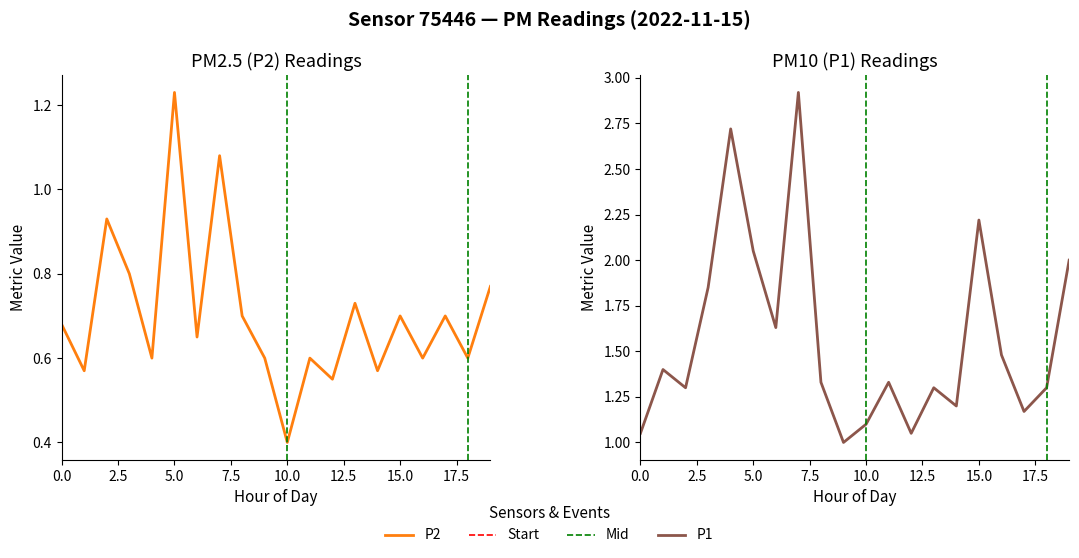

Reading left to right, transcribe all the data shown in this chart.

P1: 00:00=1.1	01:00=1.4	02:00=1.3	03:00=1.9	04:00=2.7	05:00=2.0	06:00=1.6	07:00=2.9	08:00=1.3	09:00=1.0	10:00=1.1	11:00=1.3	12:00=1.1	13:00=1.3	14:00=1.2	15:00=2.2	16:00=1.5	17:00=1.2	18:00=1.3	19:00=2.0
P2: 00:00=0.7	01:00=0.6	02:00=0.9	03:00=0.8	04:00=0.6	05:00=1.2	06:00=0.7	07:00=1.1	08:00=0.7	09:00=0.6	10:00=0.4	11:00=0.6	12:00=0.6	13:00=0.7	14:00=0.6	15:00=0.7	16:00=0.6	17:00=0.7	18:00=0.6	19:00=0.8